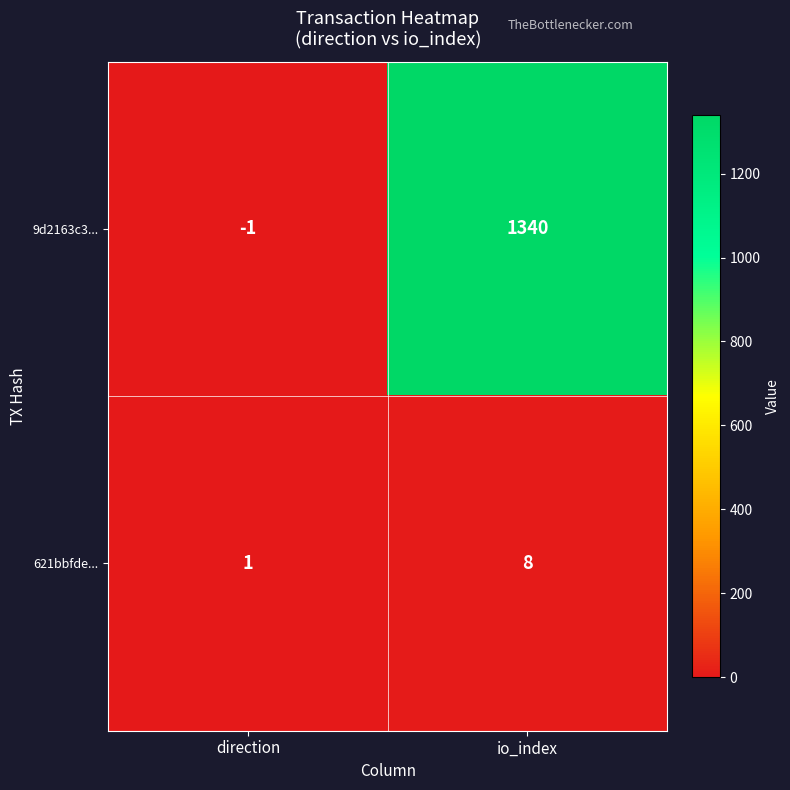

At which label is 9d2163c3... closest to 669?

direction